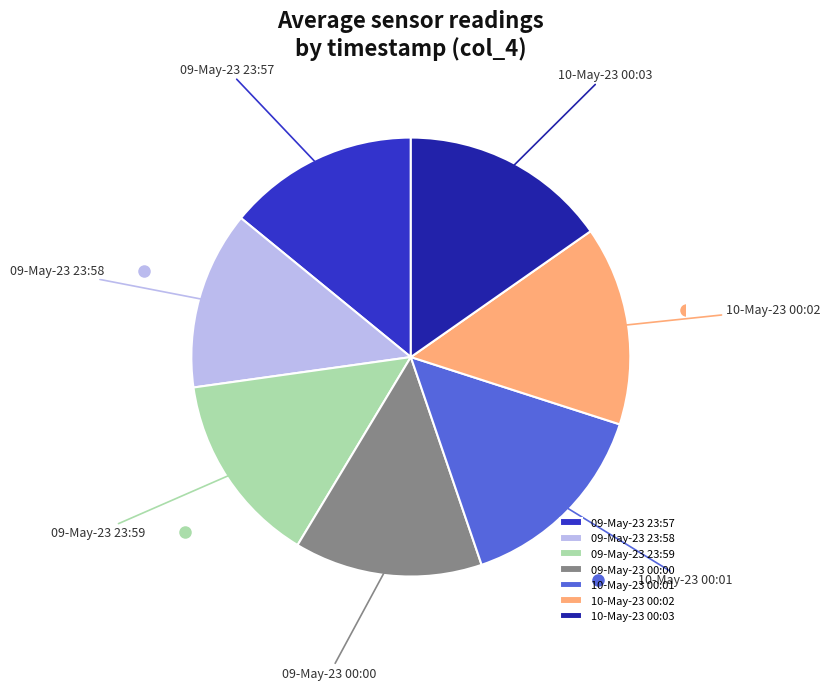

Is it true that 10-May-23 00:01 is 15% of the pie?

True